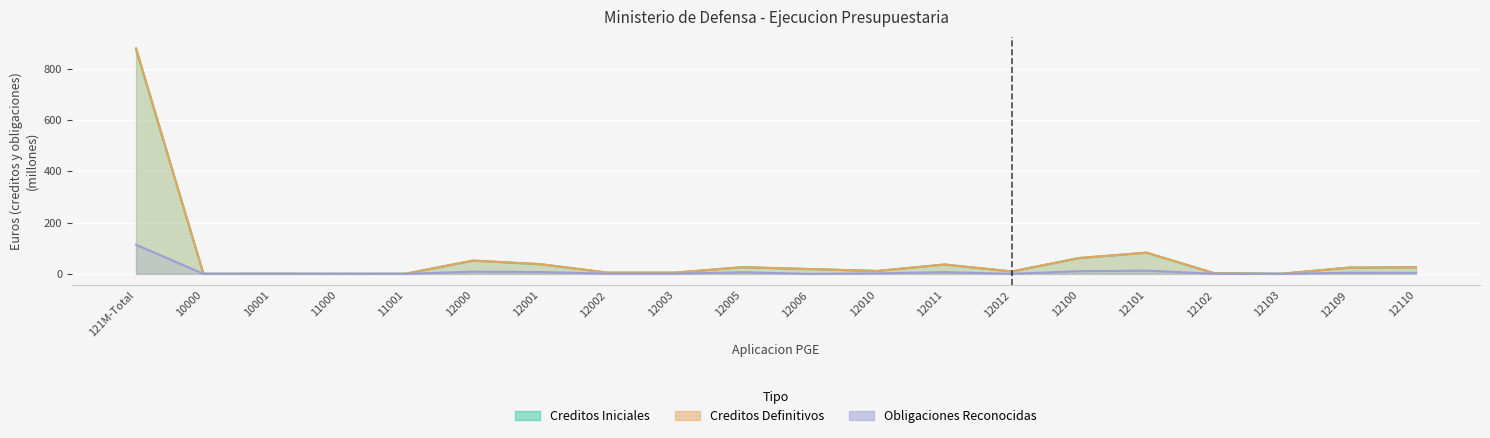

Is the value of Creditos Iniciales at 121M-Total greater than the value of Obligaciones Reconocidas at 12001?

Yes